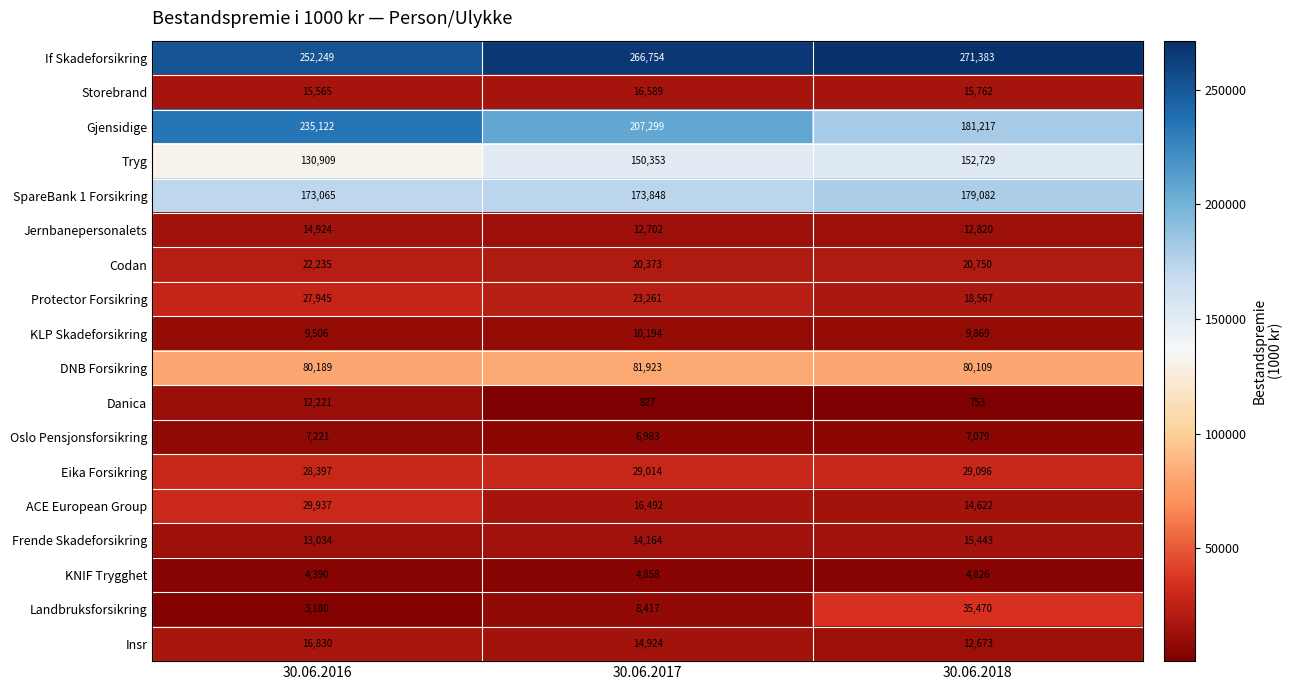

What is the average value of the If Skadeforsikring series?

263462